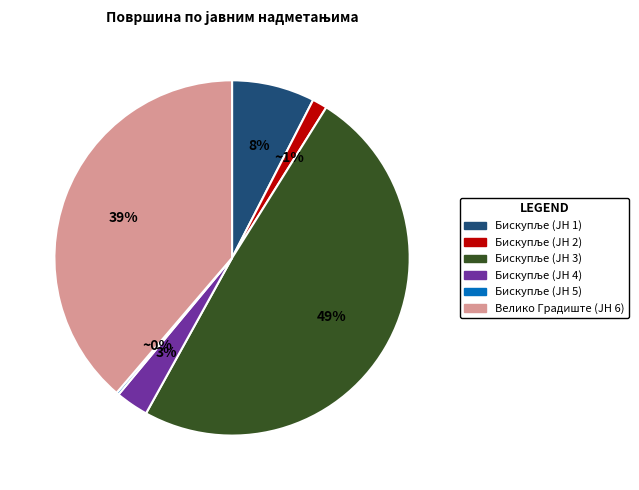

Is there any slice that represents more than half of the pie?

No